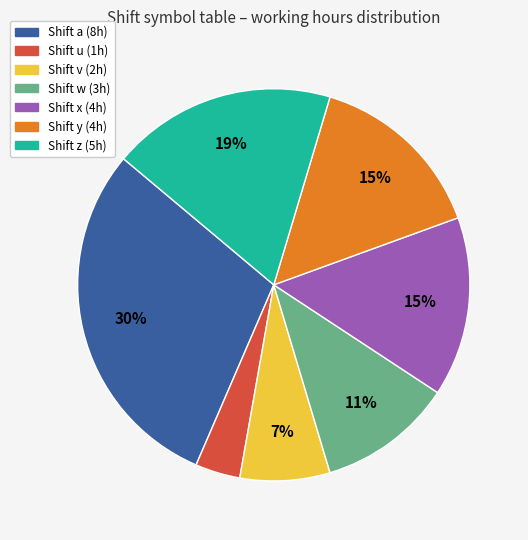

To the nearest percent, what is the average slice percentage?

14%